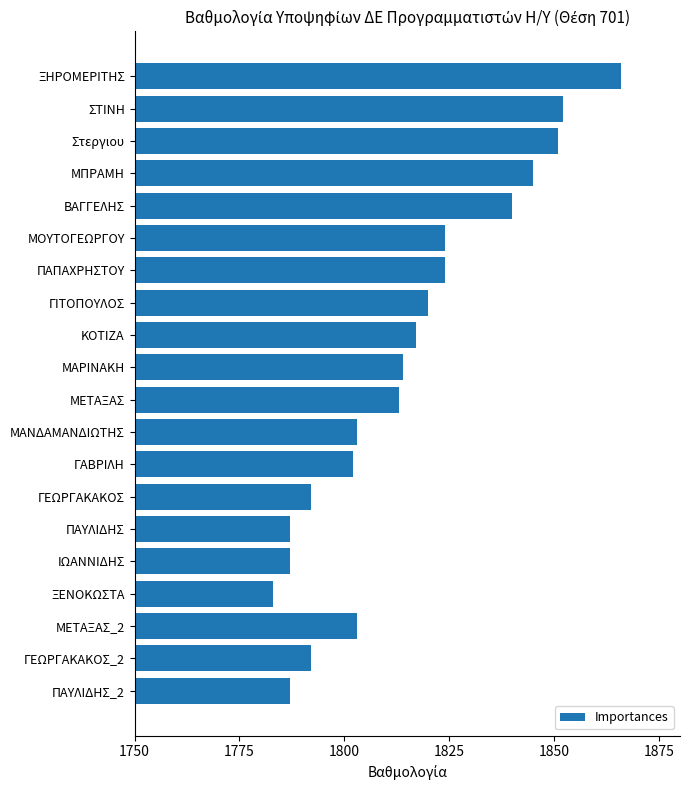

What is the change in value from Στεργιου to ΙΩΑΝΝΙΔΗΣ?

-64